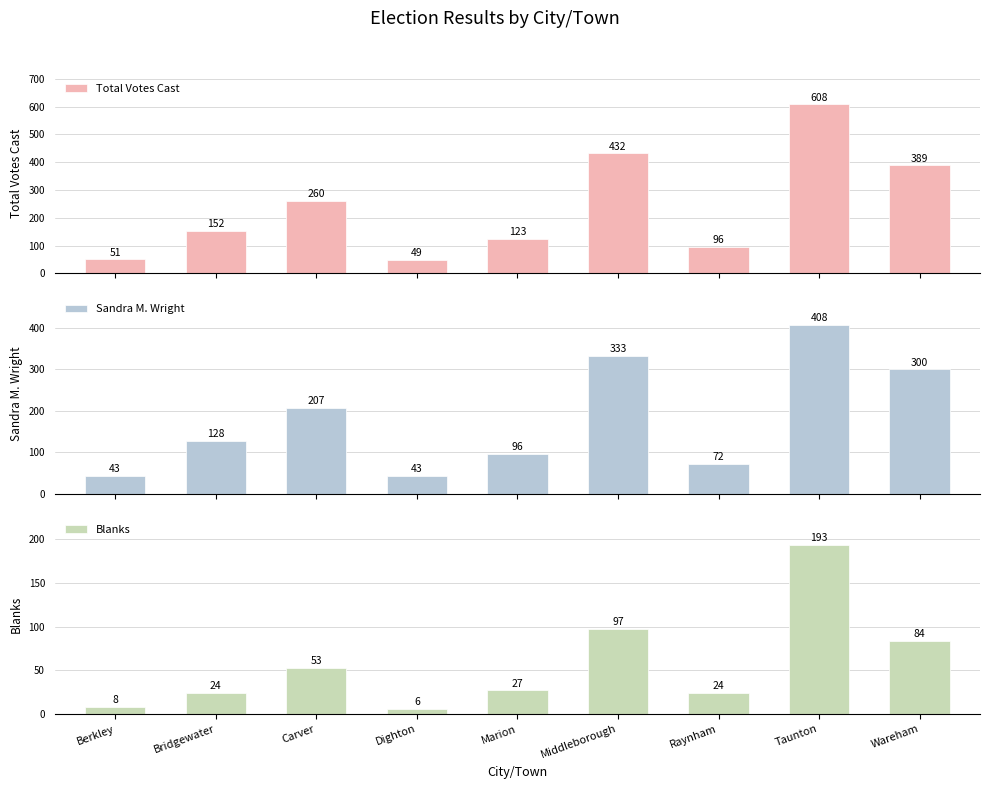

List the series in order of their overall mean, lowest first.

Blanks, Sandra M. Wright, Total Votes Cast